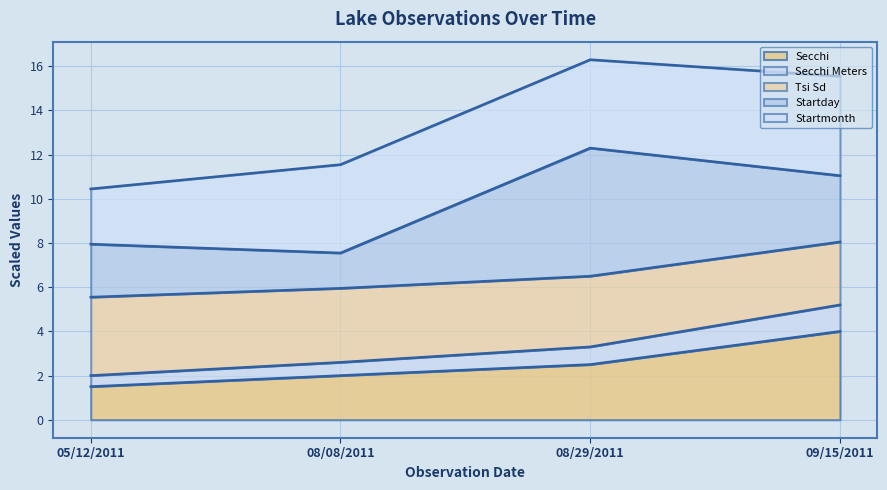

What is the minimum value for Secchi?

1.5